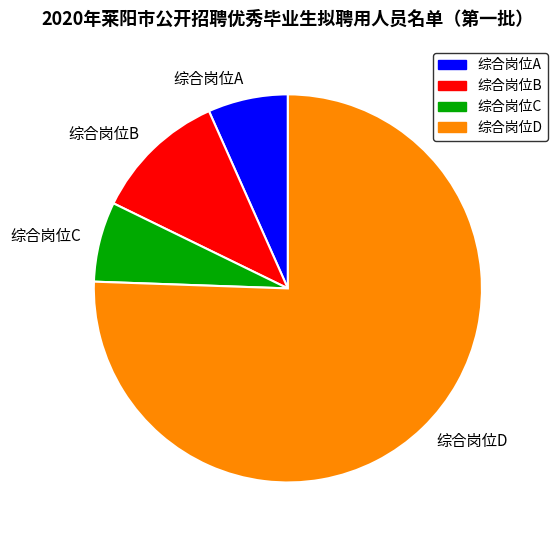

Is the sum of 综合岗位A and 综合岗位D greater than half?

Yes